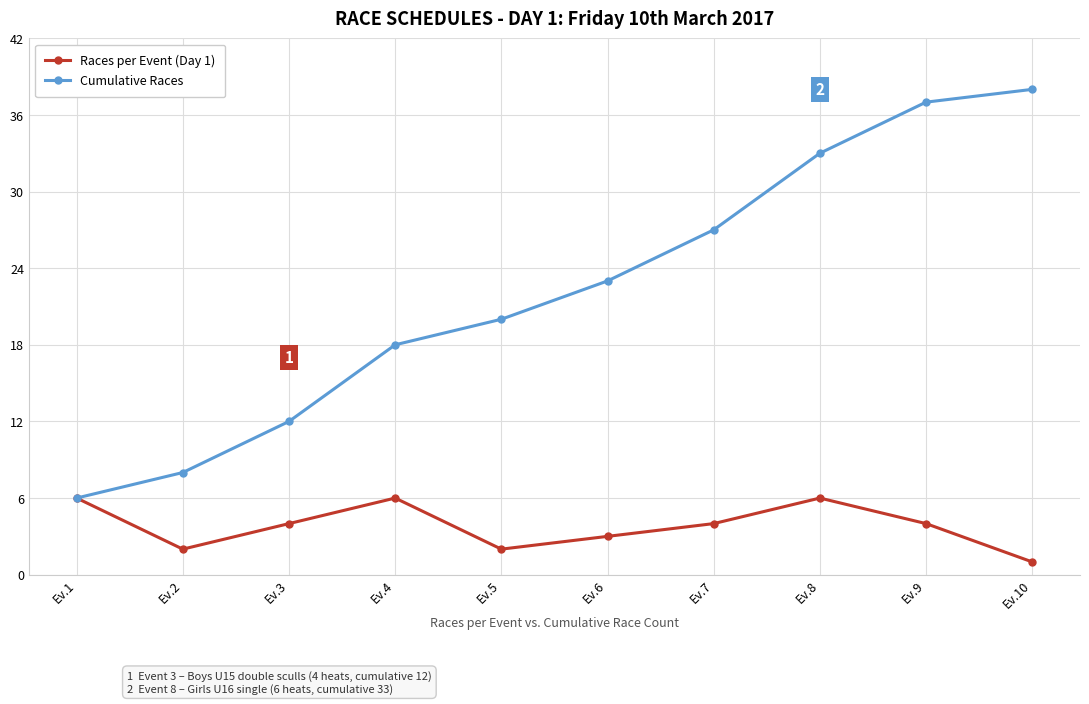

In Races per Event (Day 1), how many points are higher than both neighbors (excluding endpoints)?

2